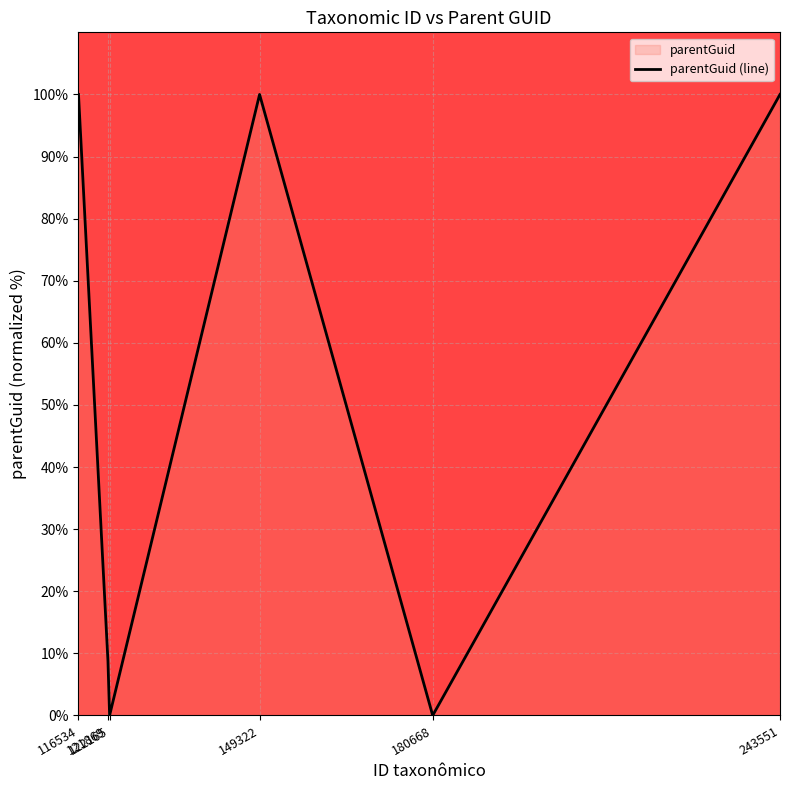

List the labels in order of value, largest first.

116534, 149322, 243551, 121869, 122165, 180668